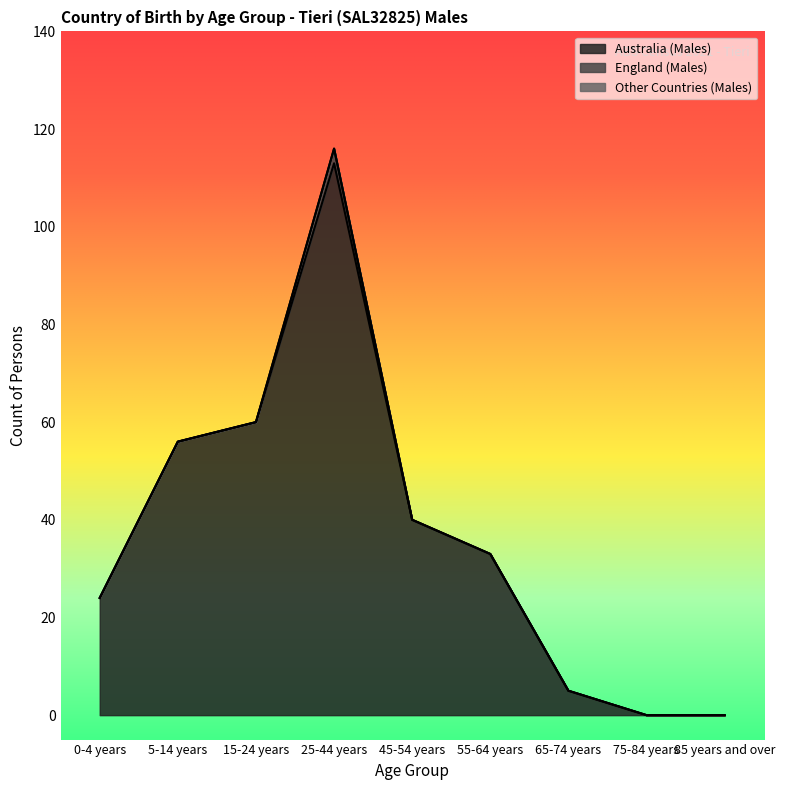

What is the maximum value shown in the chart?

113